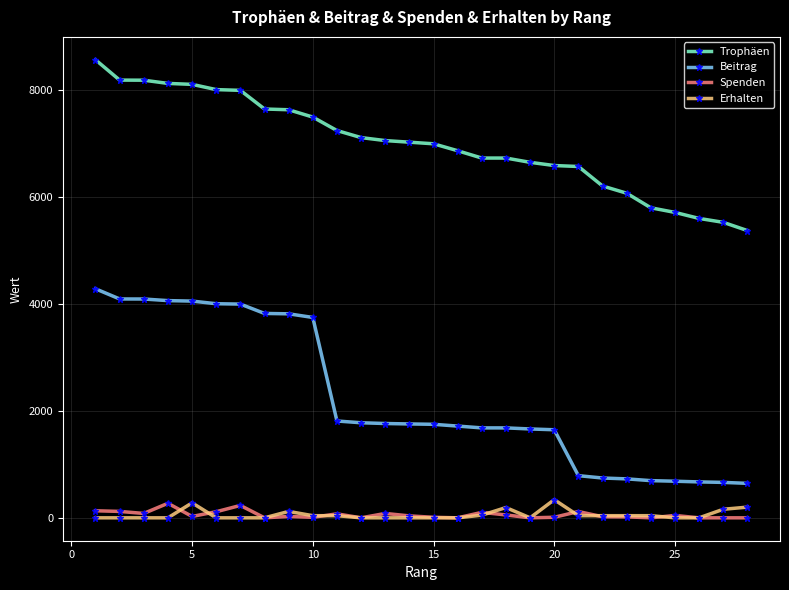

What is the highest value of the Spenden series?

272